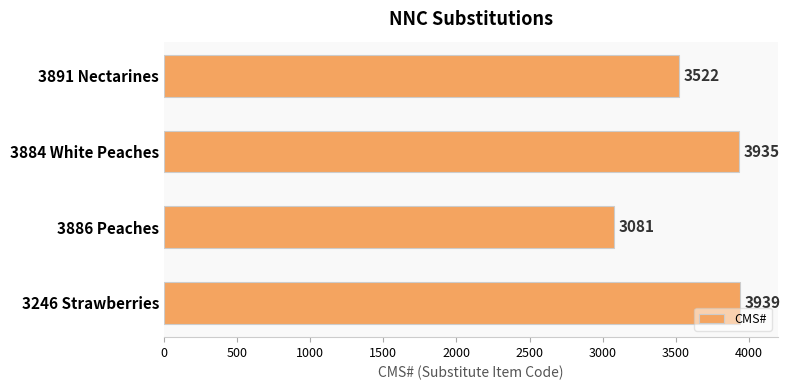

Reading top to bottom, list all the values displayed in this chart.

3522	3935	3081	3939